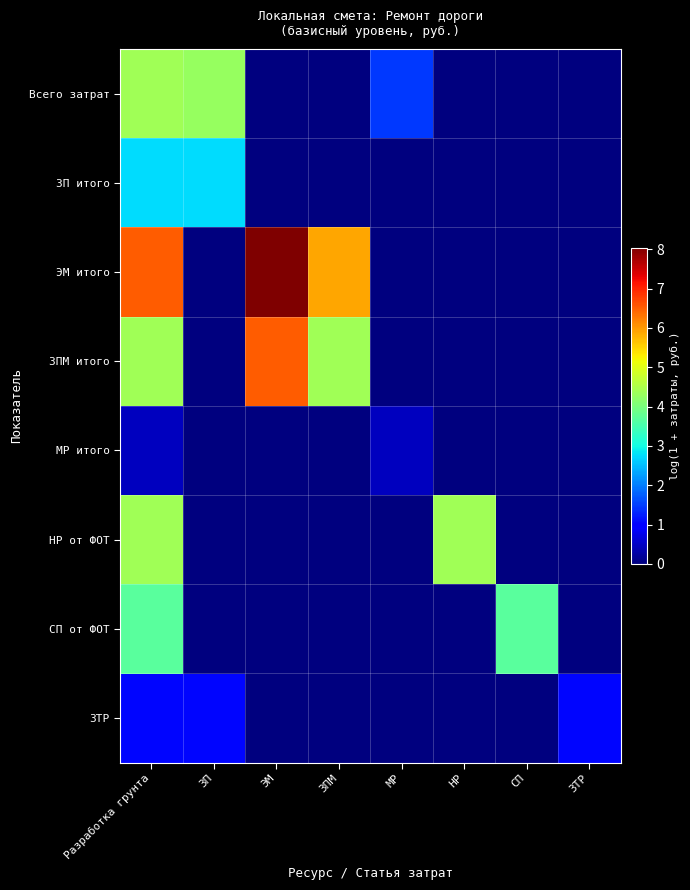

What is the maximum value shown in the chart?

8.0